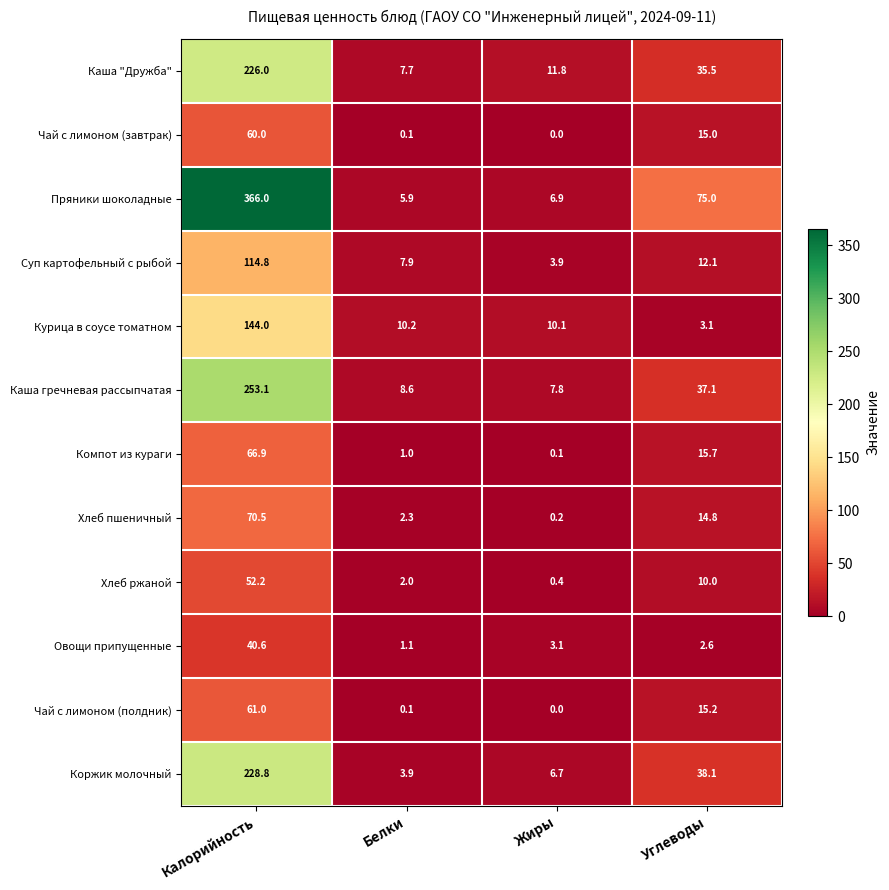

At which category is the sum across all series the highest?

Калорийность